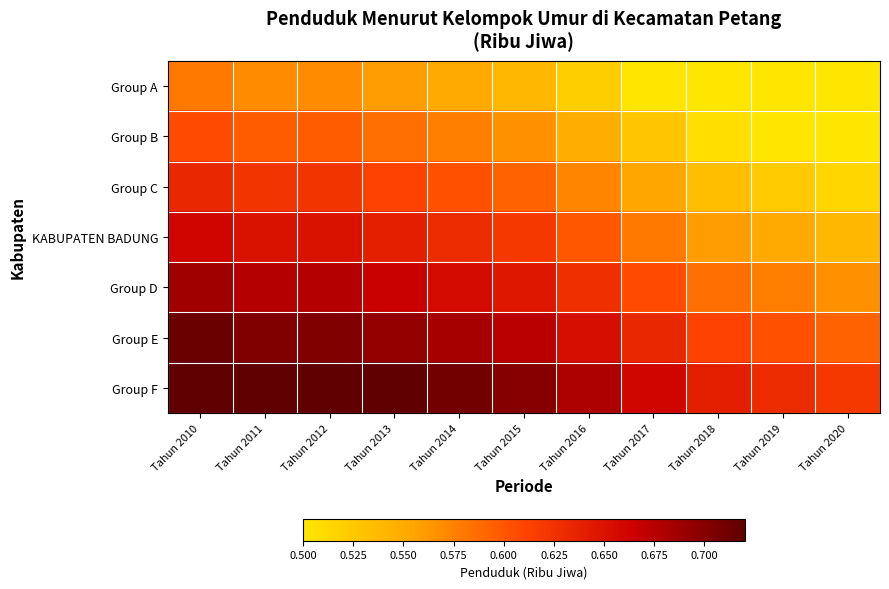

Which series has the largest range (max minus min)?

Group D